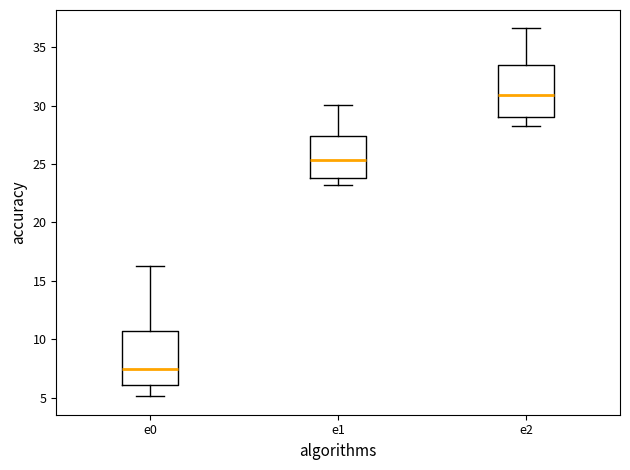

Reading left to right, read every box against the y-axis: the position of its median line, the range the box covers, and the ends of its whiskers. The values are not printed on the chart, so give them approximately, as read against the axis.

e0: median 7.5, box 6.0 to 10.5, whiskers 5.0 to 16.5
e1: median 25.5, box 24.0 to 27.5, whiskers 23.0 to 30.0
e2: median 31.0, box 29.0 to 33.5, whiskers 28.5 to 36.5